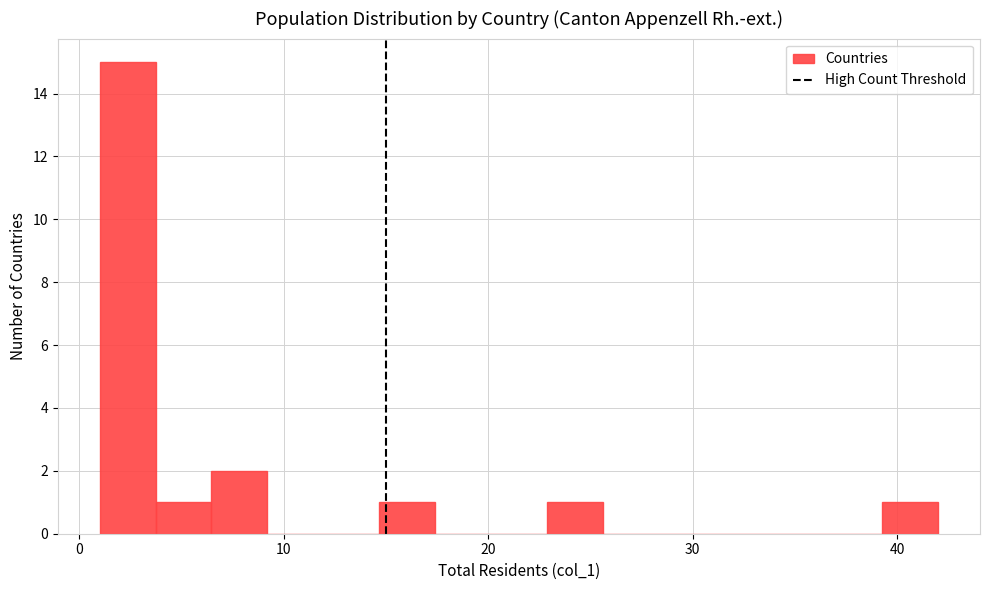

Read against the x-axis, roughly where is the centre of the tallest bar?

2